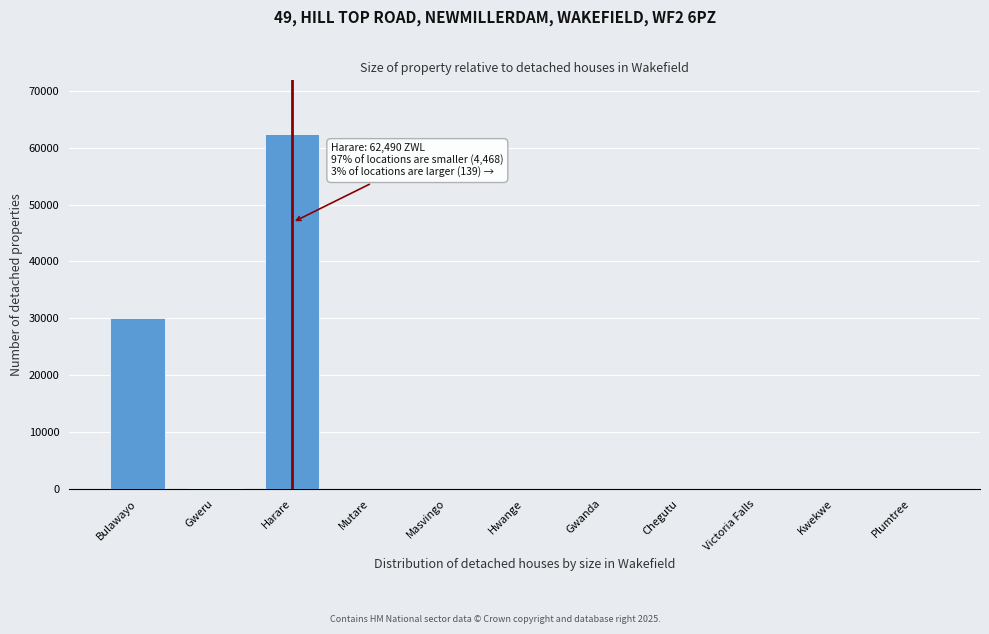

The chart shows a value of -24472.3 at Hwange. True or false?

False